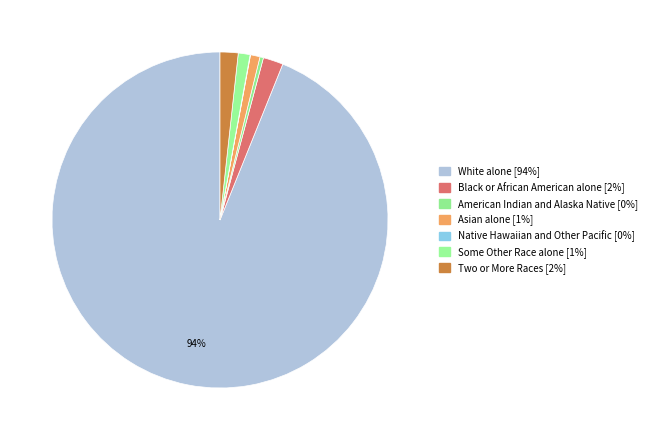

True or false: Black or African American alone accounts for 2% of the total.

True